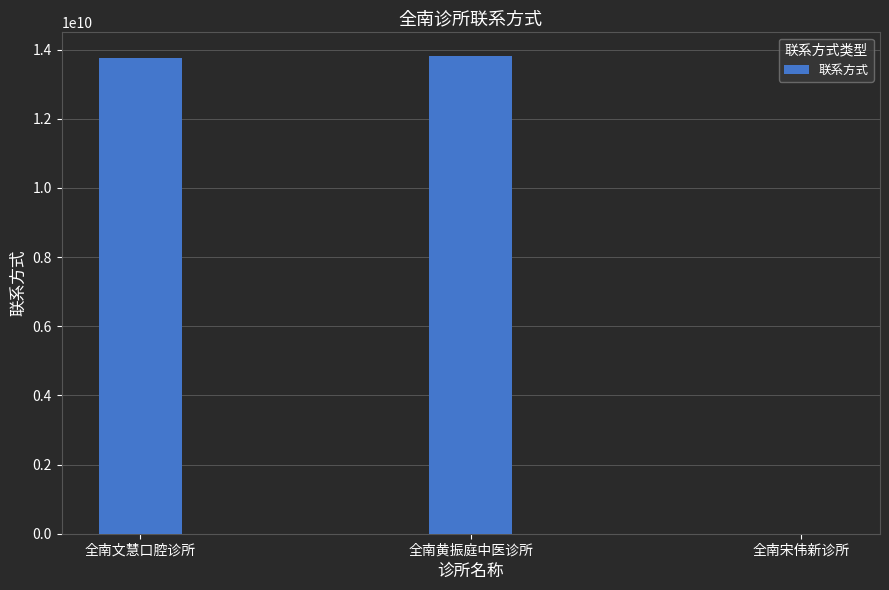

Between 全南宋伟新诊所 and 全南黄振庭中医诊所, which is larger?

全南黄振庭中医诊所